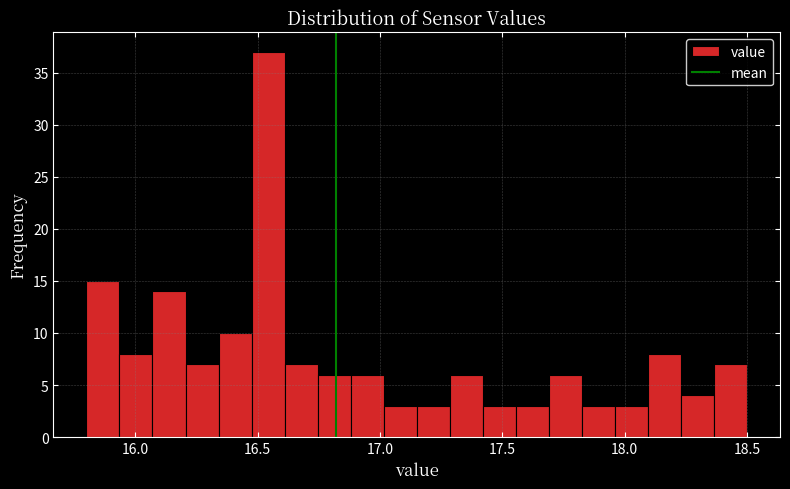

Around what value on the x-axis is the tallest bar? Give the approximate position of its centre, as read against the axis.

16.55